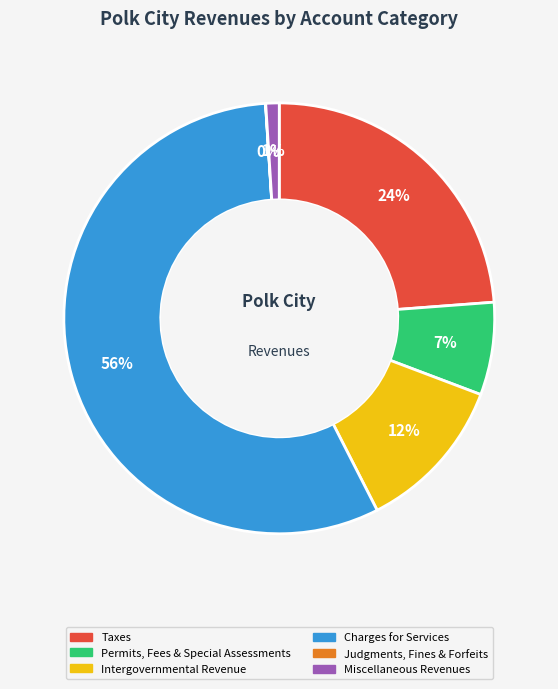

To the nearest percent, what is the difference between the largest and smallest slice percentages?

56%